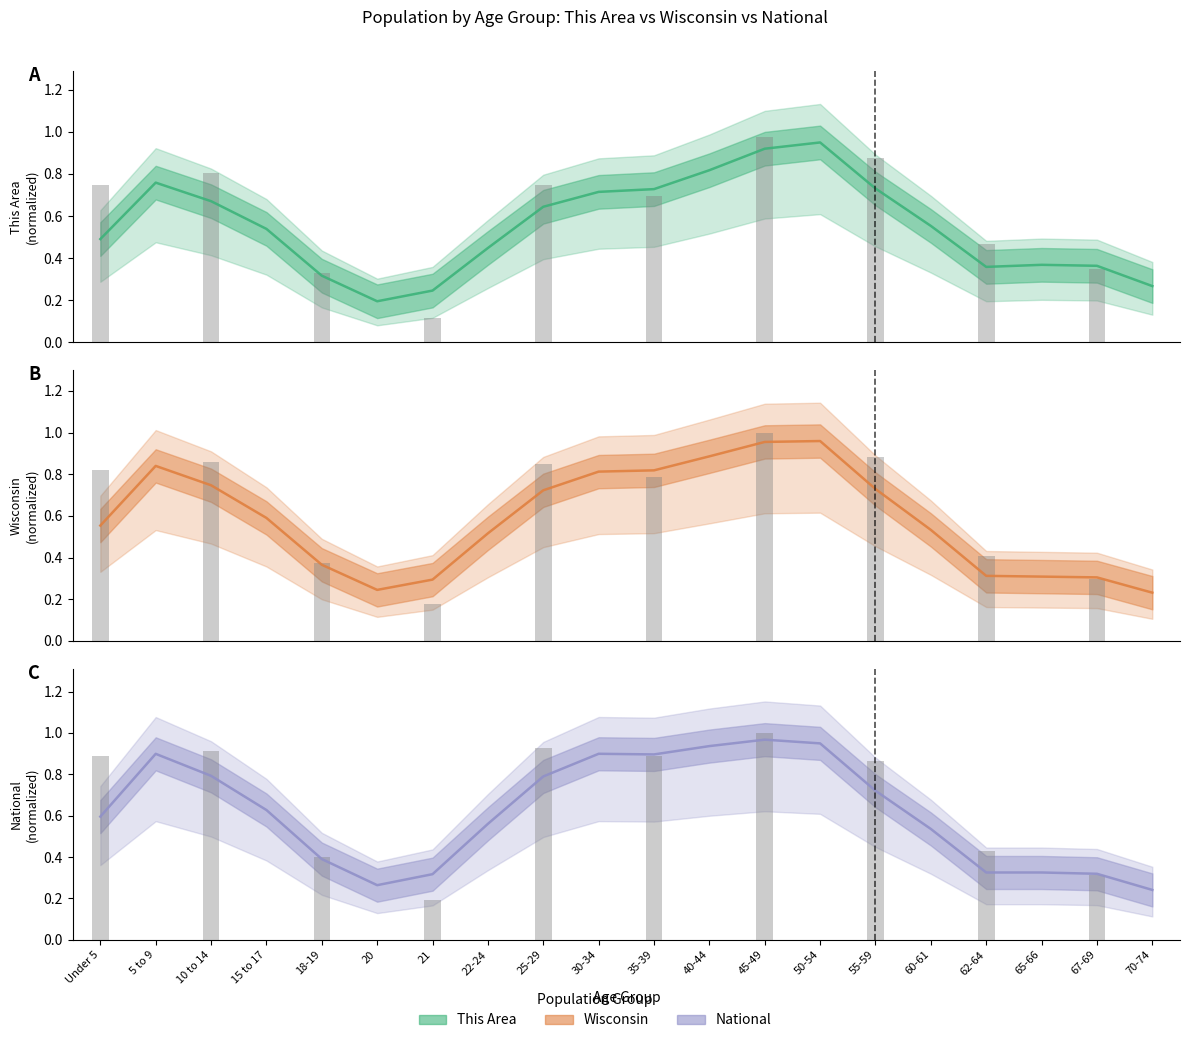

Which series has the widest spread of values?

This Area